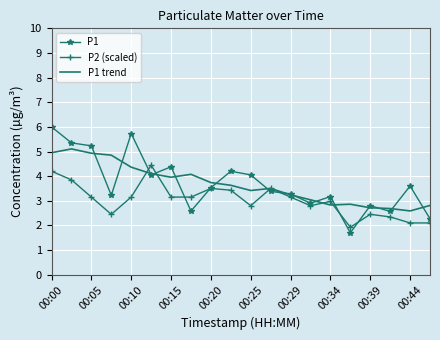

Which series has the largest range (max minus min)?

P1